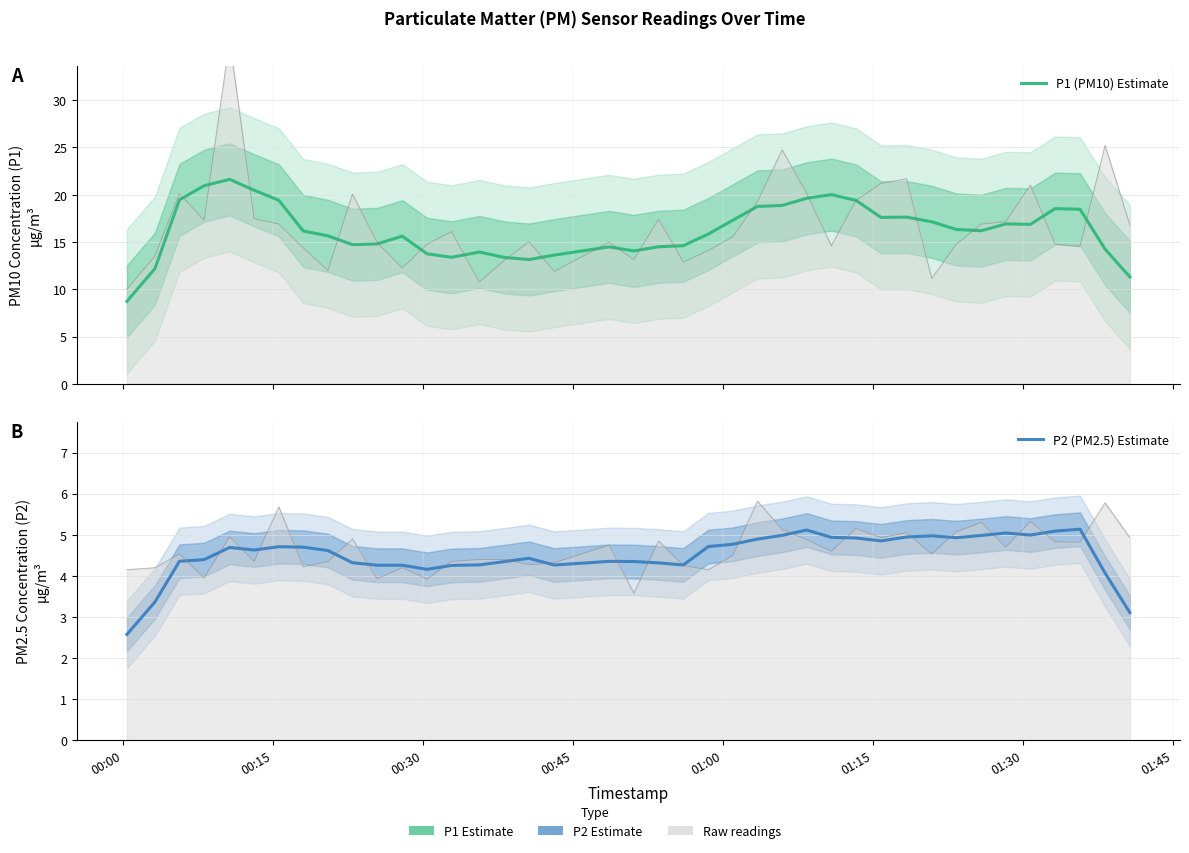

What is the highest value of the P1 (PM10) Estimate series?

21.6